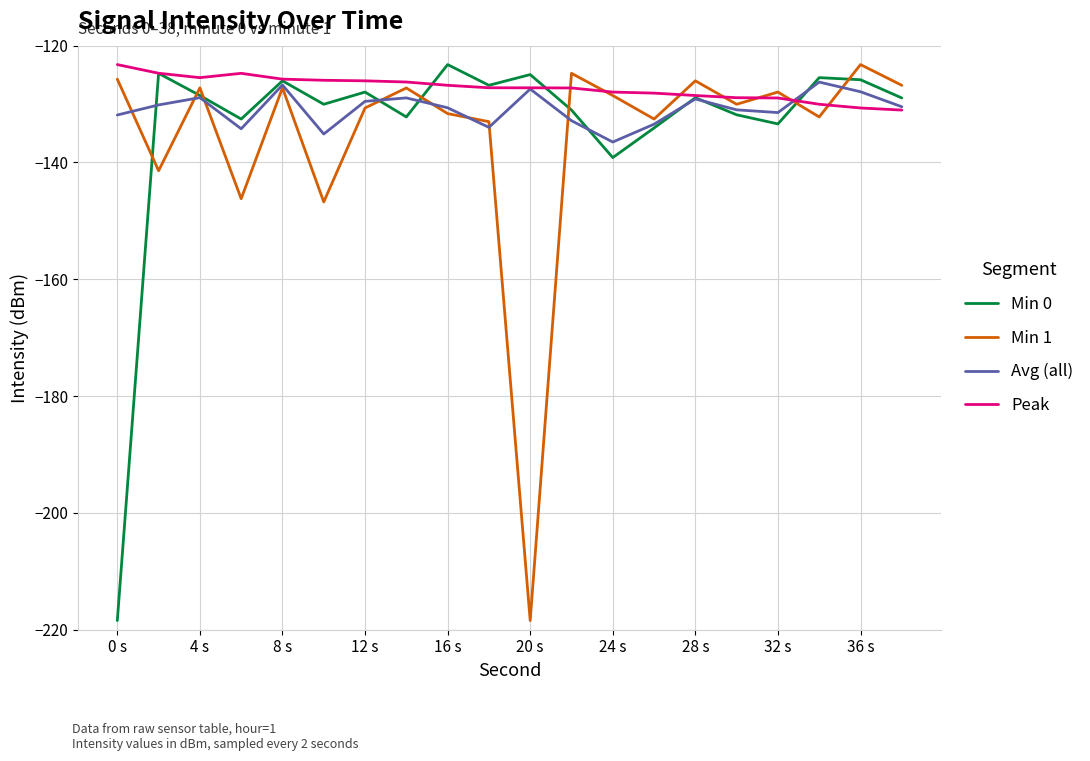

After their last crossing, which series has the higher values: Min 0 or Min 1?

Min 1